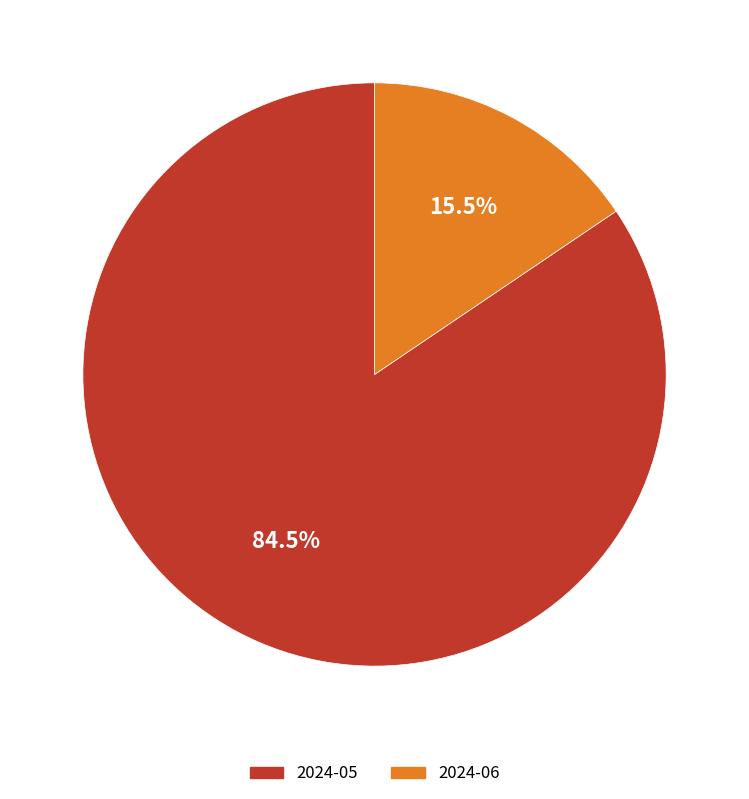

Which category has the biggest portion of the pie?

2024-05